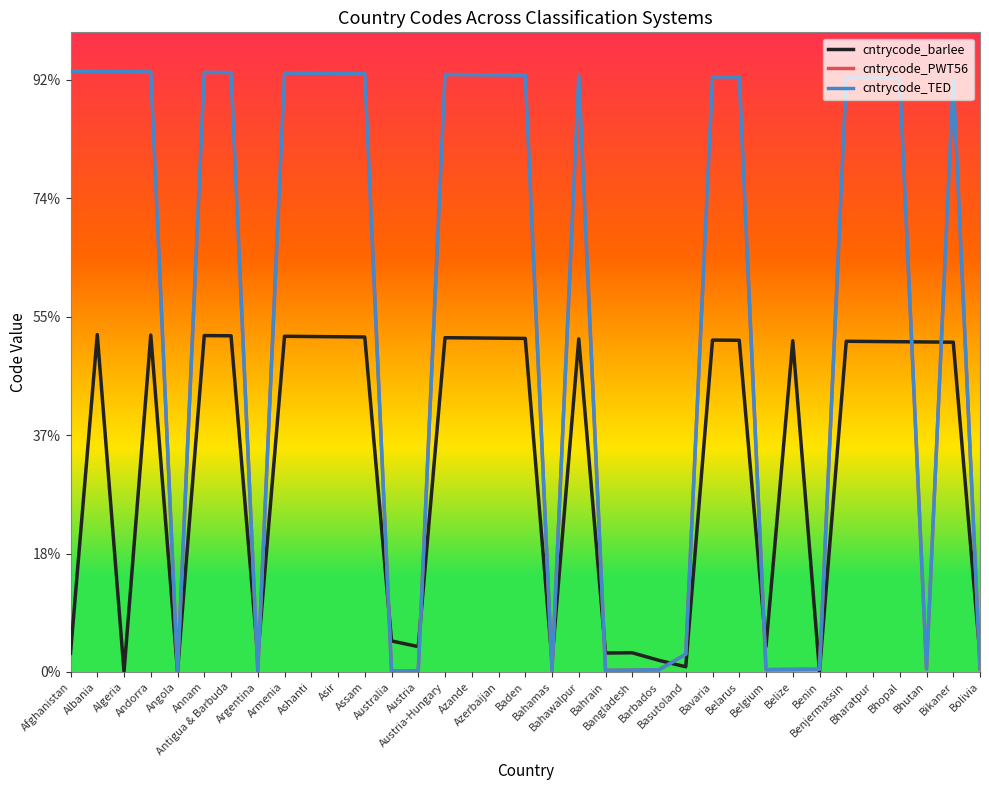

Does the chart display data point markers on the line(s)?

No